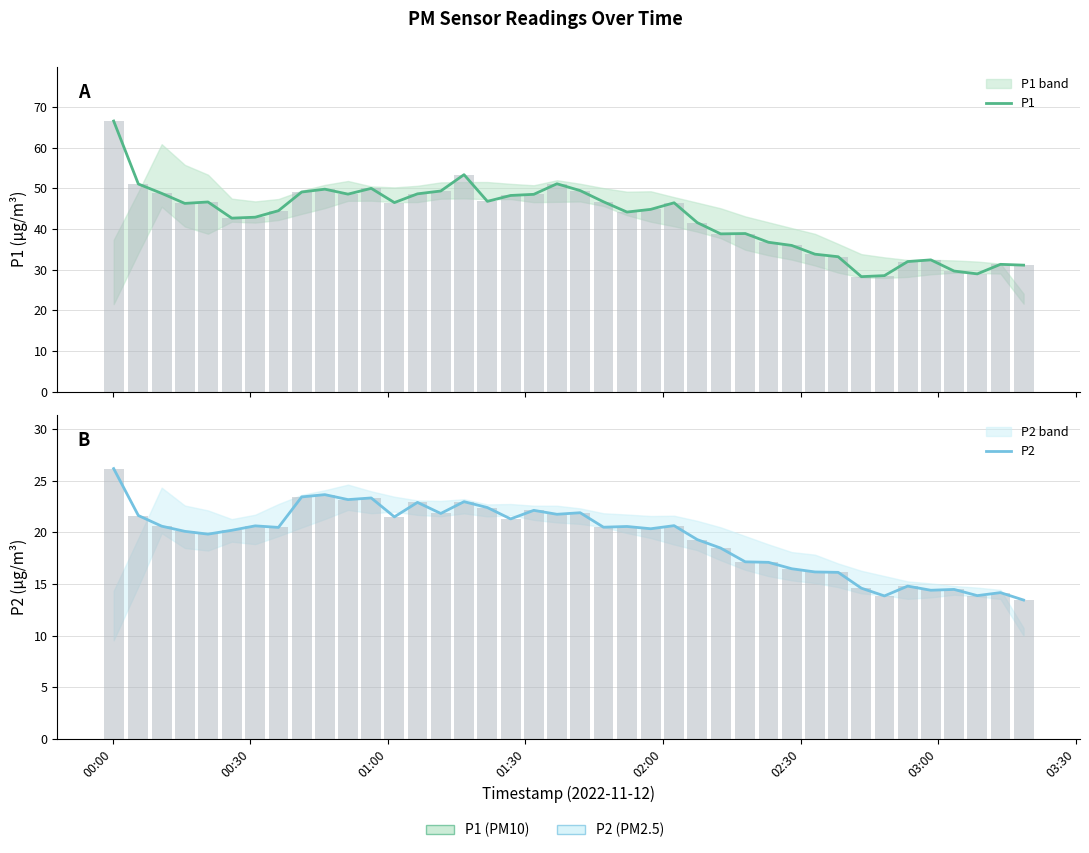

What is the minimum value for P2?

13.4